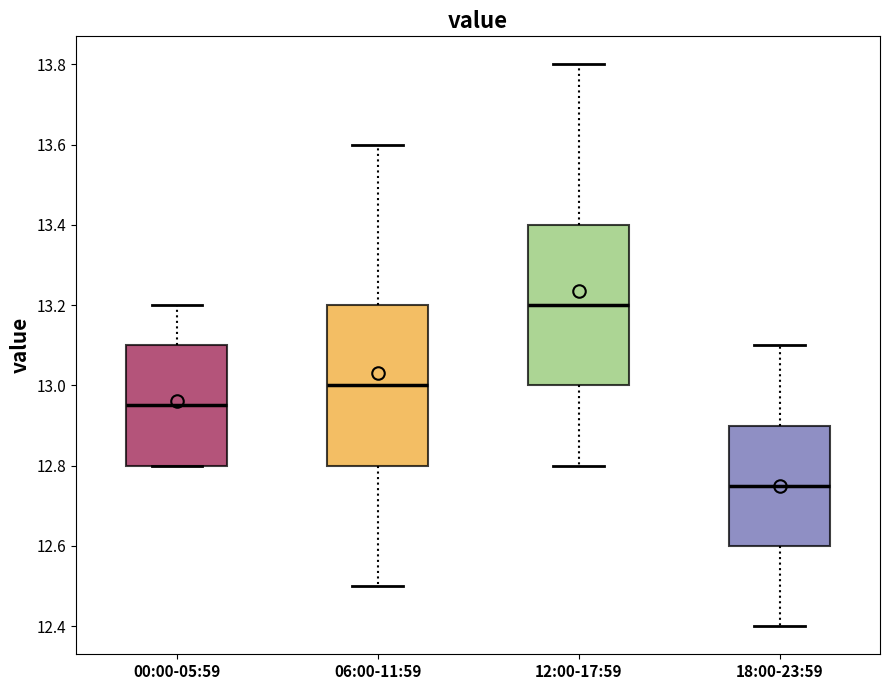

Reading left to right, read every box against the y-axis: the position of its median line, the range the box covers, and the ends of its whiskers. The values are not printed on the chart, so give them approximately, as read against the axis.

00:00-05:59: median 12.96, box 12.80 to 13.10, whiskers 12.80 to 13.20
06:00-11:59: median 13.00, box 12.80 to 13.20, whiskers 12.50 to 13.60
12:00-17:59: median 13.20, box 13.00 to 13.40, whiskers 12.80 to 13.80
18:00-23:59: median 12.76, box 12.60 to 12.90, whiskers 12.40 to 13.10